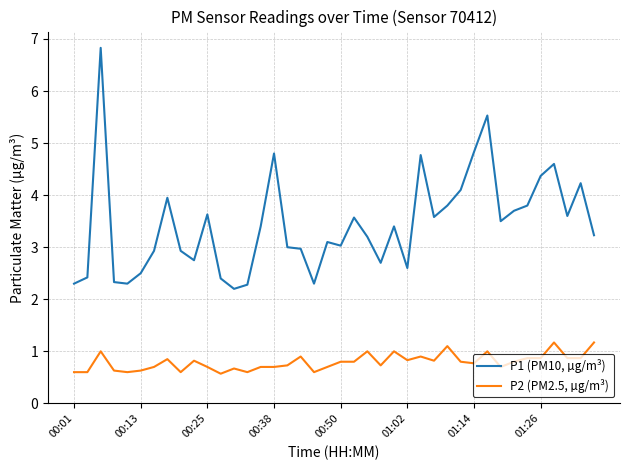

What is the minimum value shown in the chart?

0.6